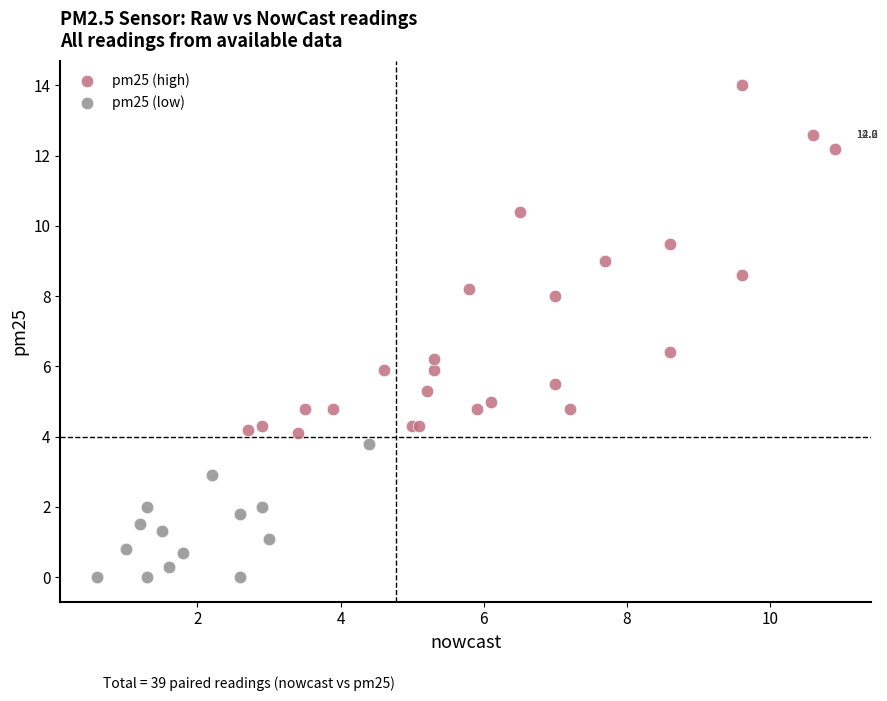

Which series contains the highest Y value?

pm25 (high)